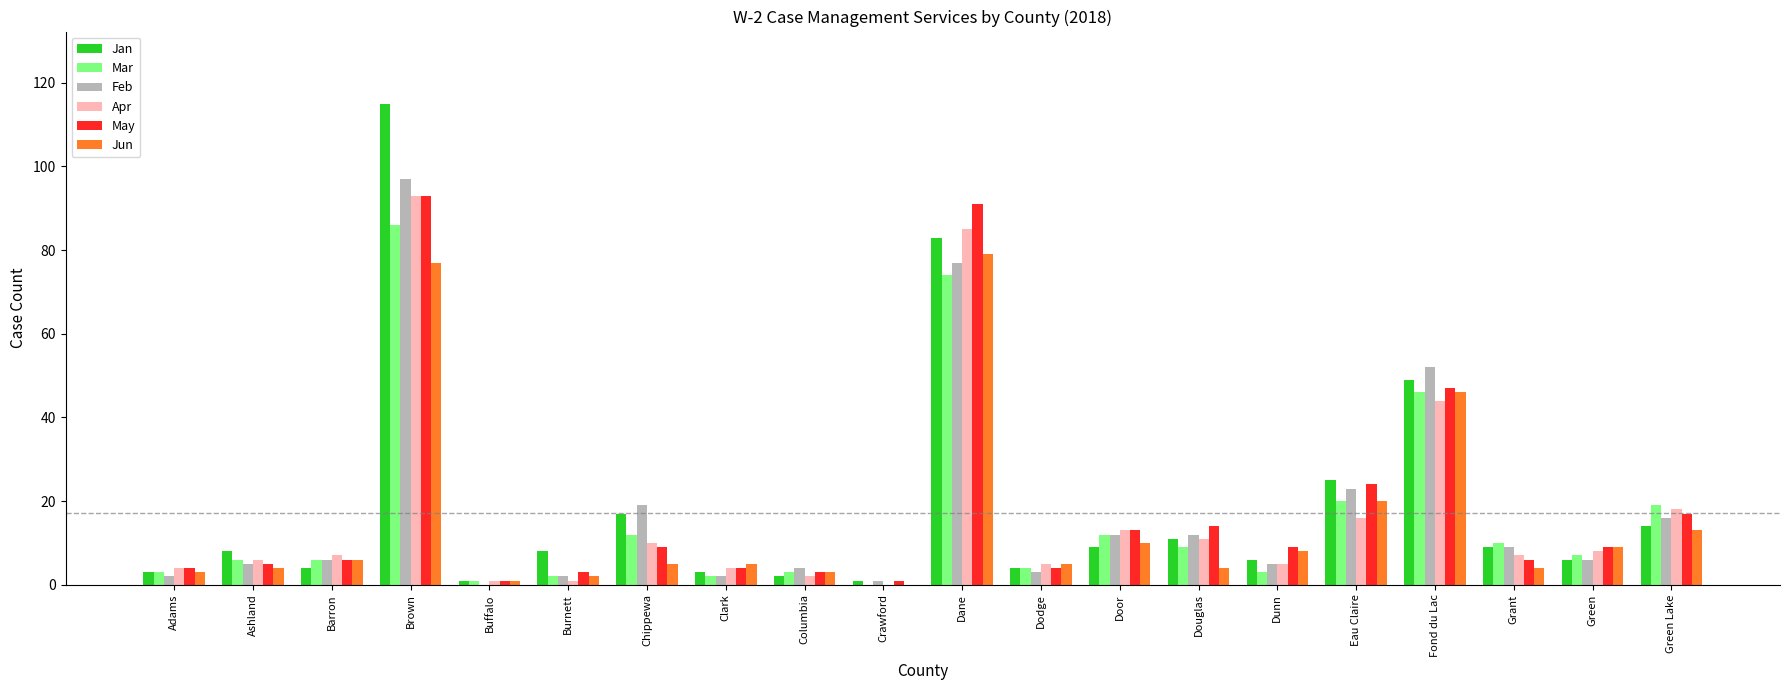

Reading right to left, transcribe all the data shown in this chart.

Jan: 14	6	9	49	25	6	11	9	4	83	1	2	3	17	8	1	115	4	8	3
Mar: 19	7	10	46	20	3	9	12	4	74	0	3	2	12	2	1	86	6	6	3
Feb: 16	6	9	52	23	5	12	12	3	77	1	4	2	19	2	0	97	6	5	2
Apr: 18	8	7	44	16	5	11	13	5	85	0	2	4	10	1	1	93	7	6	4
May: 17	9	6	47	24	9	14	13	4	91	1	3	4	9	3	1	93	6	5	4
Jun: 13	9	4	46	20	8	4	10	5	79	0	3	5	5	2	1	77	6	4	3